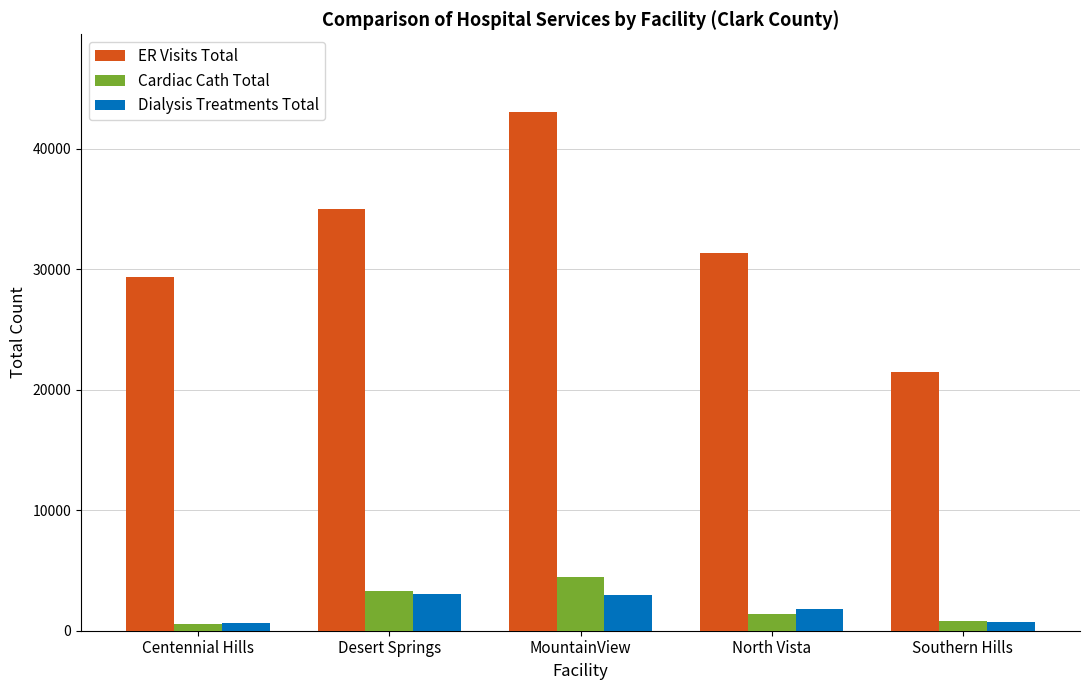

What is the difference between the ER Visits Total values at Southern Hills and MountainView?

21554